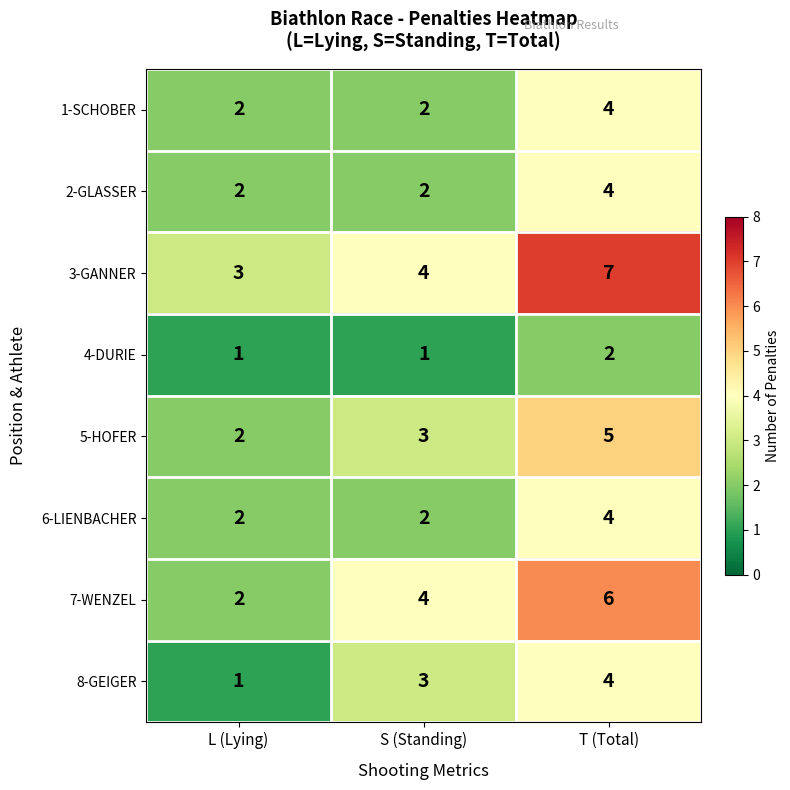

Reading right to left, extract all data points from this chart.

1-SCHOBER: T (Total)=4	S (Standing)=2	L (Lying)=2
2-GLASSER: T (Total)=4	S (Standing)=2	L (Lying)=2
3-GANNER: T (Total)=7	S (Standing)=4	L (Lying)=3
4-DURIE: T (Total)=2	S (Standing)=1	L (Lying)=1
5-HOFER: T (Total)=5	S (Standing)=3	L (Lying)=2
6-LIENBACHER: T (Total)=4	S (Standing)=2	L (Lying)=2
7-WENZEL: T (Total)=6	S (Standing)=4	L (Lying)=2
8-GEIGER: T (Total)=4	S (Standing)=3	L (Lying)=1